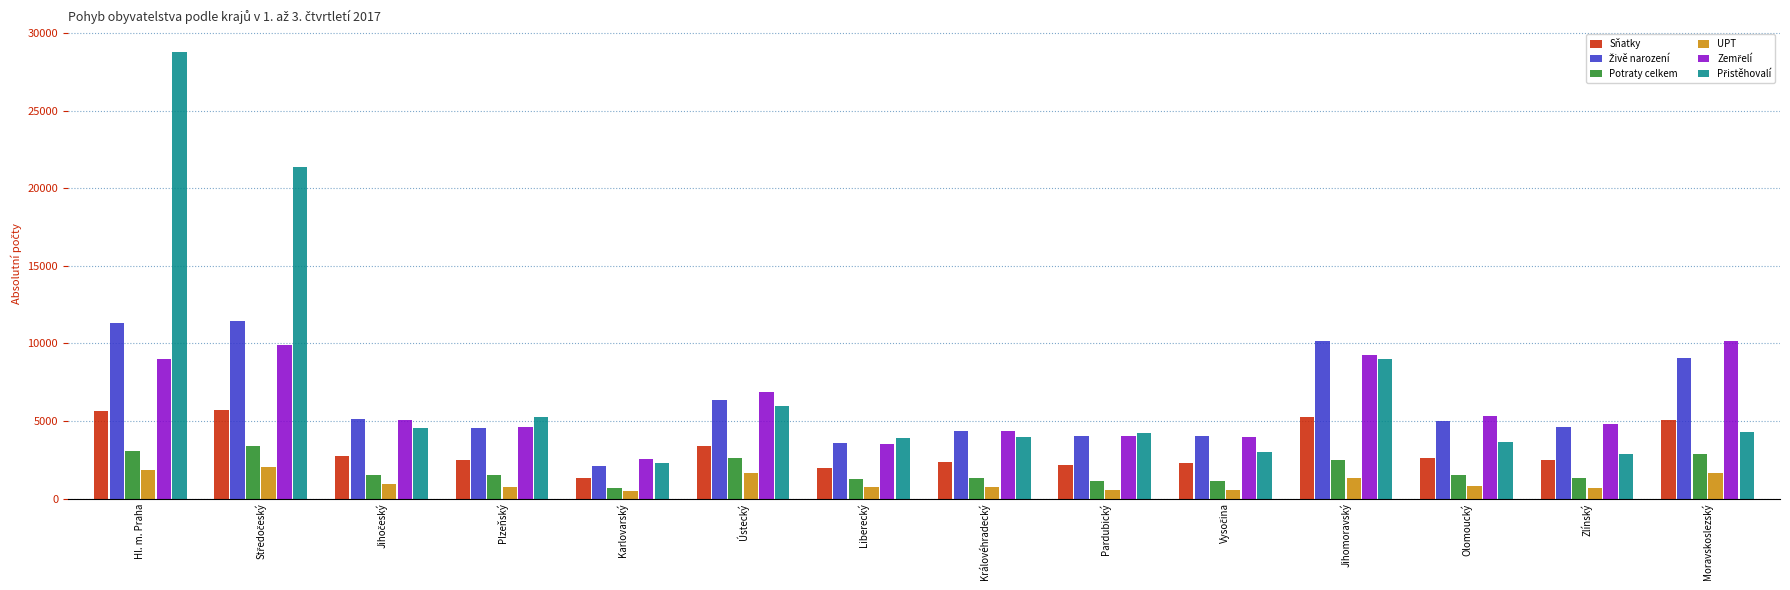

At which label does Potraty celkem first exceed 1527?

Hl. m. Praha